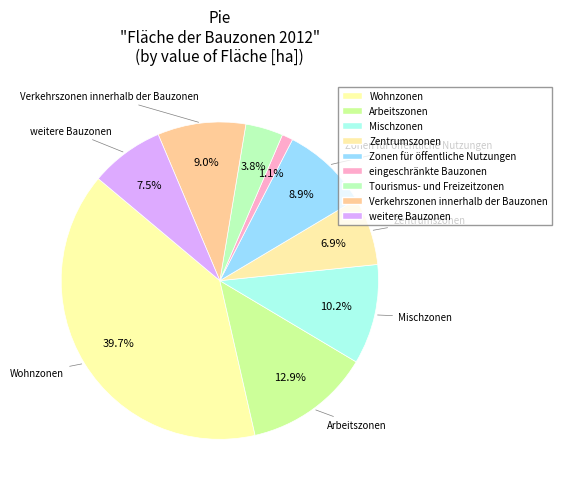

How many segments does this pie chart have?

9